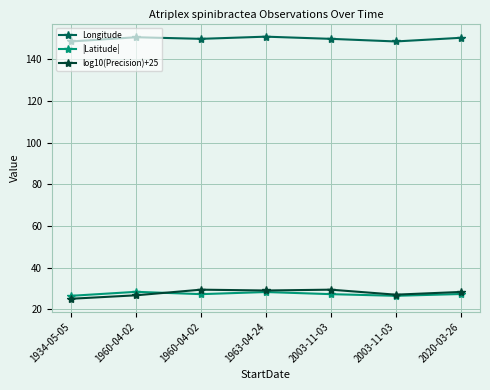

True or false: log10(Precision)+25 and Longitude cross at least once.

False